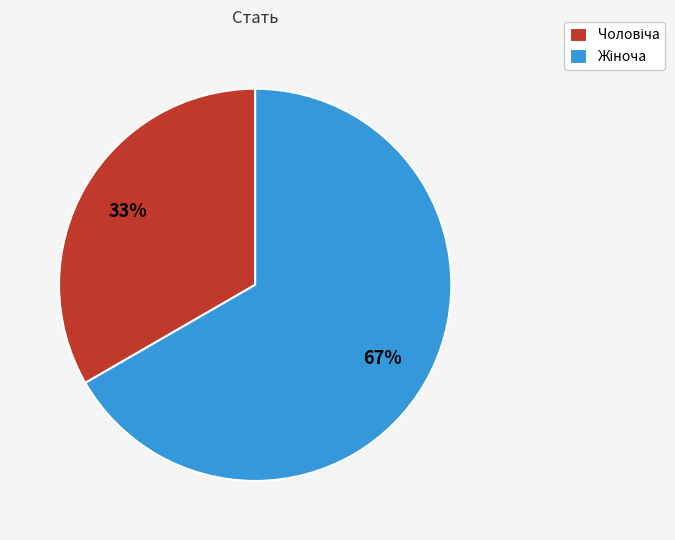

Does any single category account for the majority?

Yes